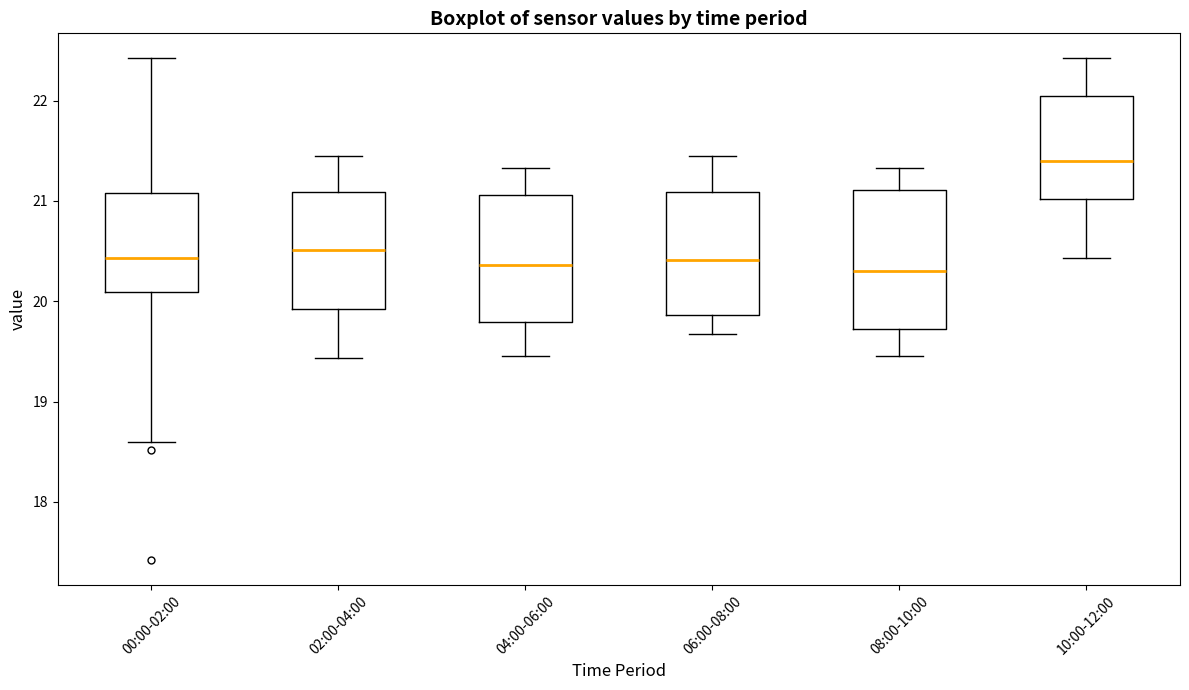

Where does the upper whisker of the box for 02:00-04:00 end on the y-axis? The values are not printed on the chart, so give them approximately, as read against the axis.

21.5